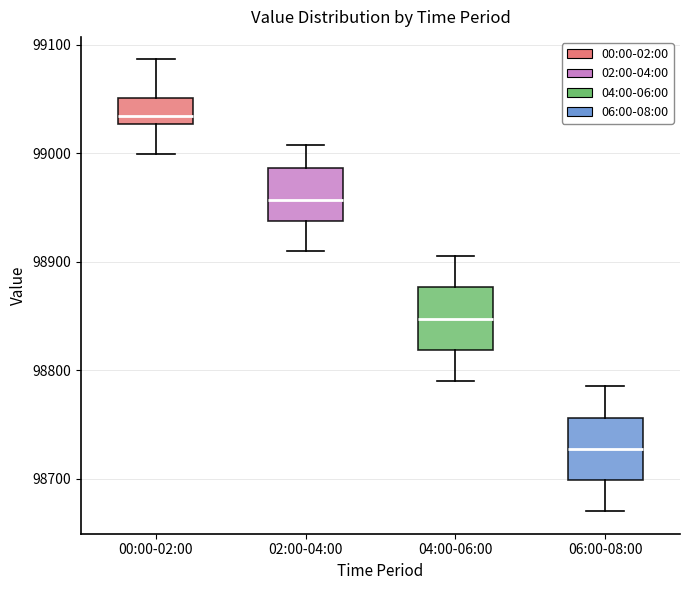

Where is the lower edge of the box for 02:00-04:00 on the y-axis? The values are not printed on the chart, so give them approximately, as read against the axis.

98940